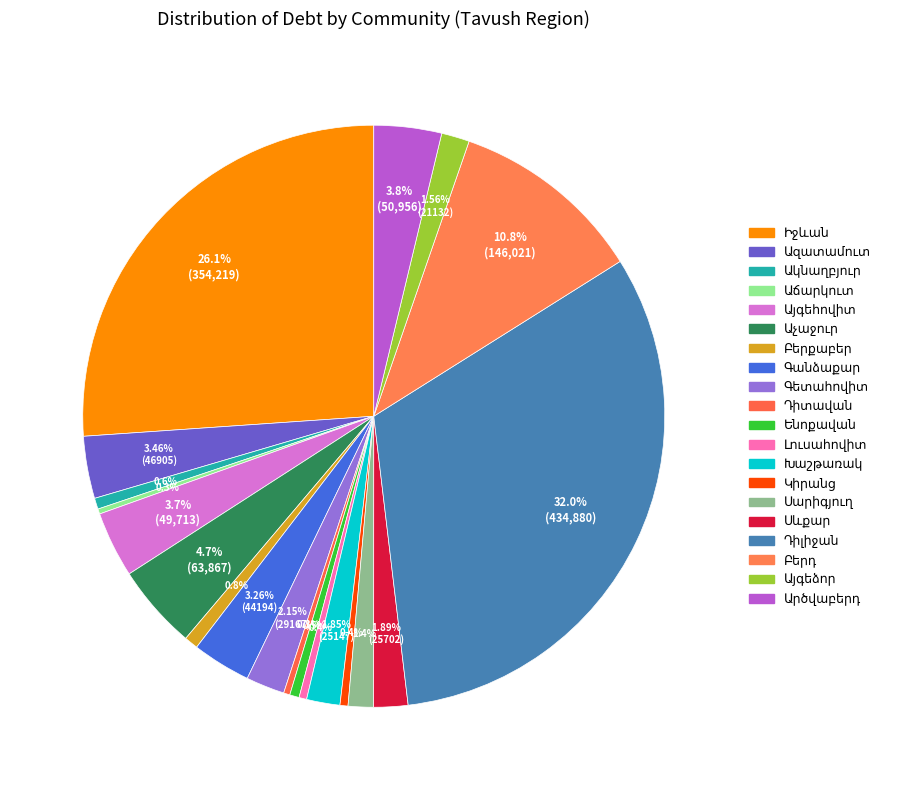

How many slices are in this pie chart?

20